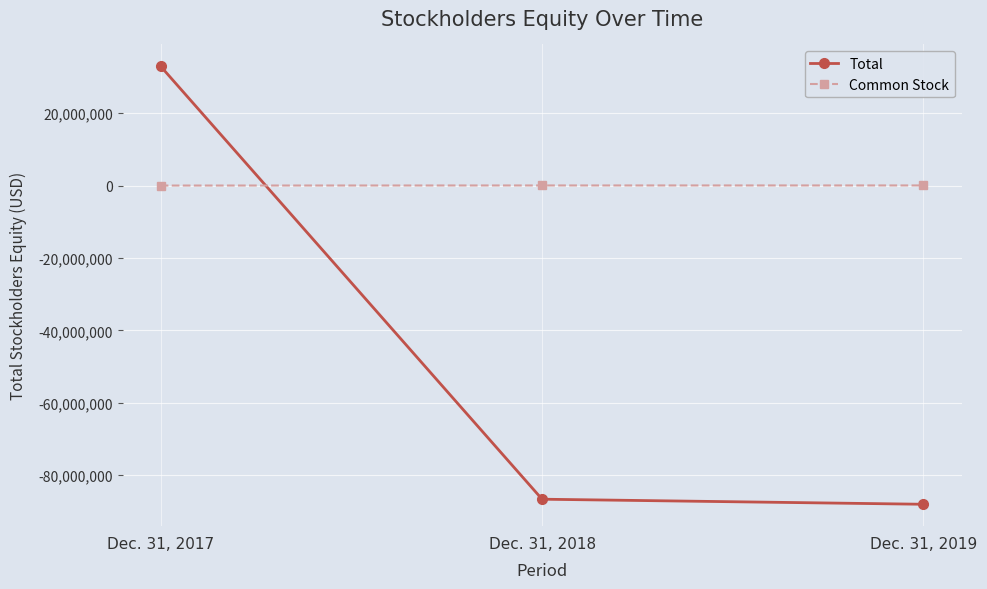

What is the maximum value shown in the chart?

32949843